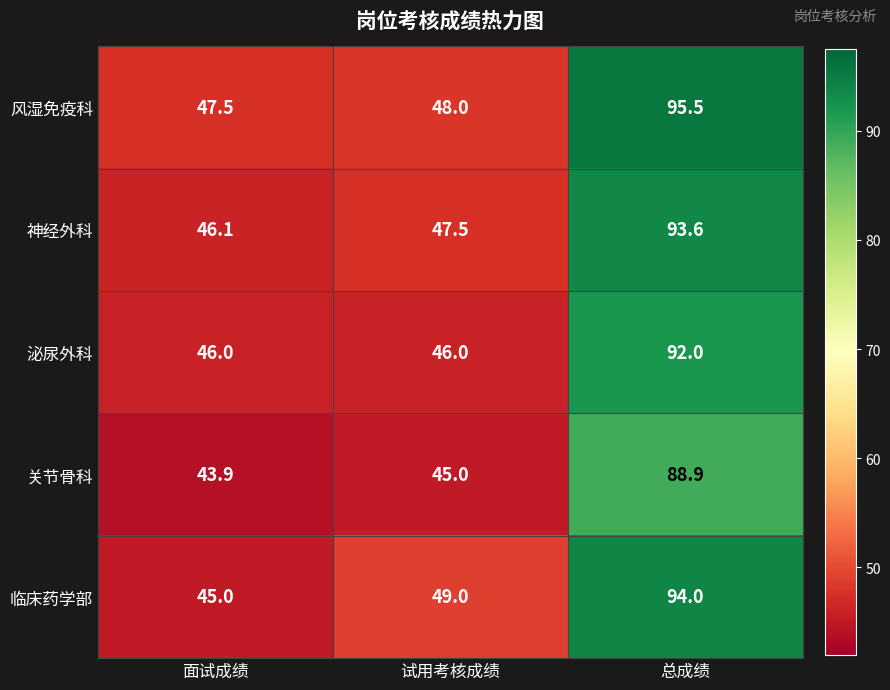

What is the difference between the highest and lowest values at 总成绩?

6.6